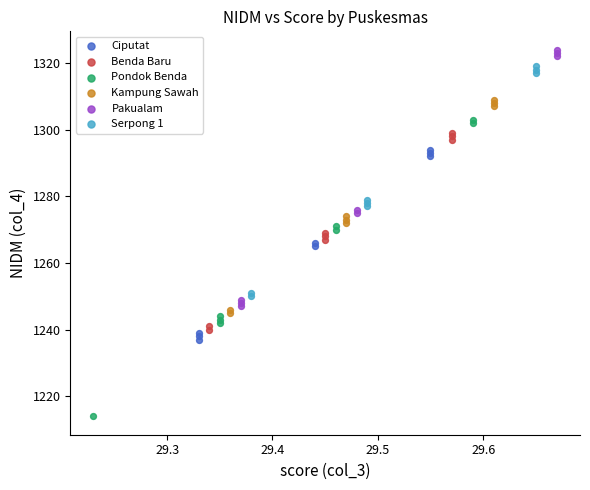

Which series reaches the maximum Y coordinate?

Pakualam